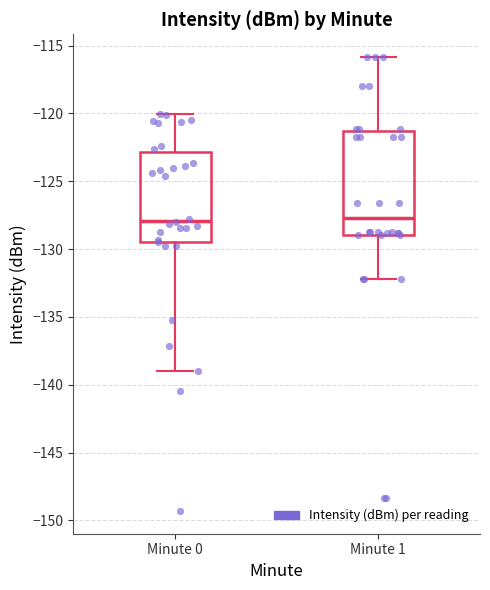

Reading left to right, transcribe this box plot: for each box, give where its median line is, the range the box spans, and where its two whiskers end, as read against the y-axis. The values are not printed on the chart, so give them approximately, as read against the axis.

Minute 0: median -128.0, box -129.5 to -123.0, whiskers -139.0 to -120.0
Minute 1: median -127.5, box -129.0 to -121.5, whiskers -132.0 to -116.0